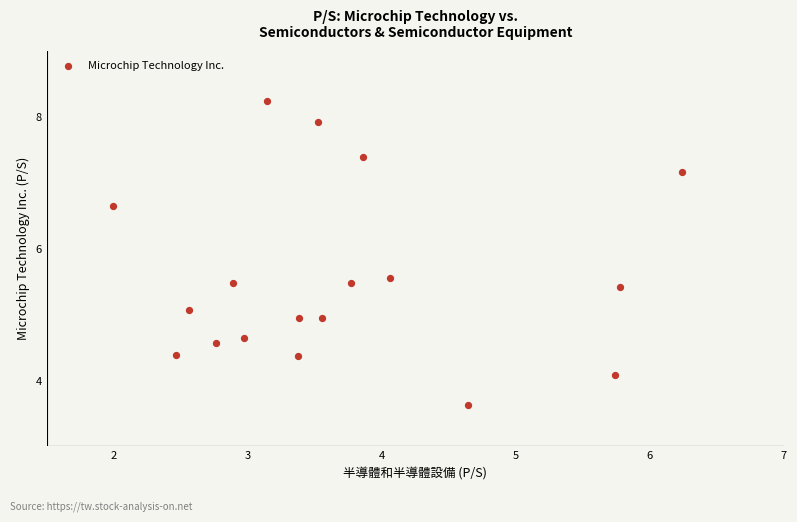

What is the range of X values (max minus min)?

4.2